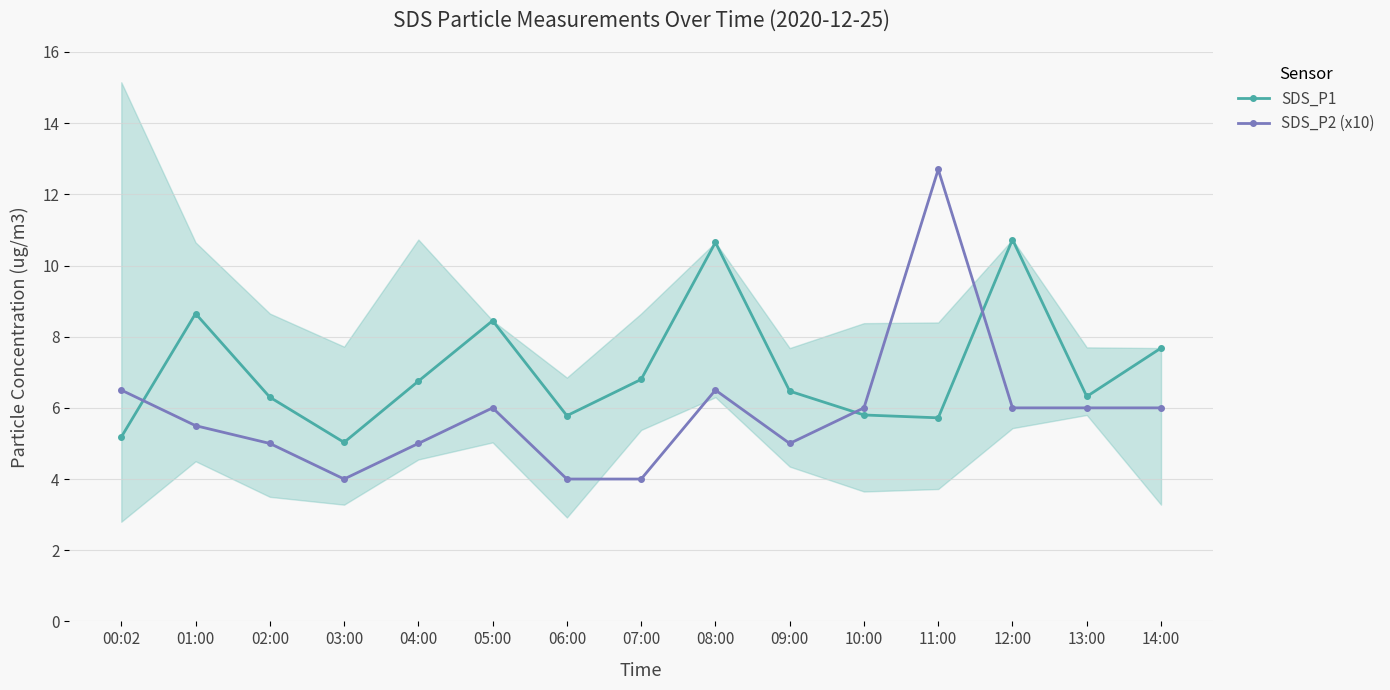

Count the number of data series in this chart.

2